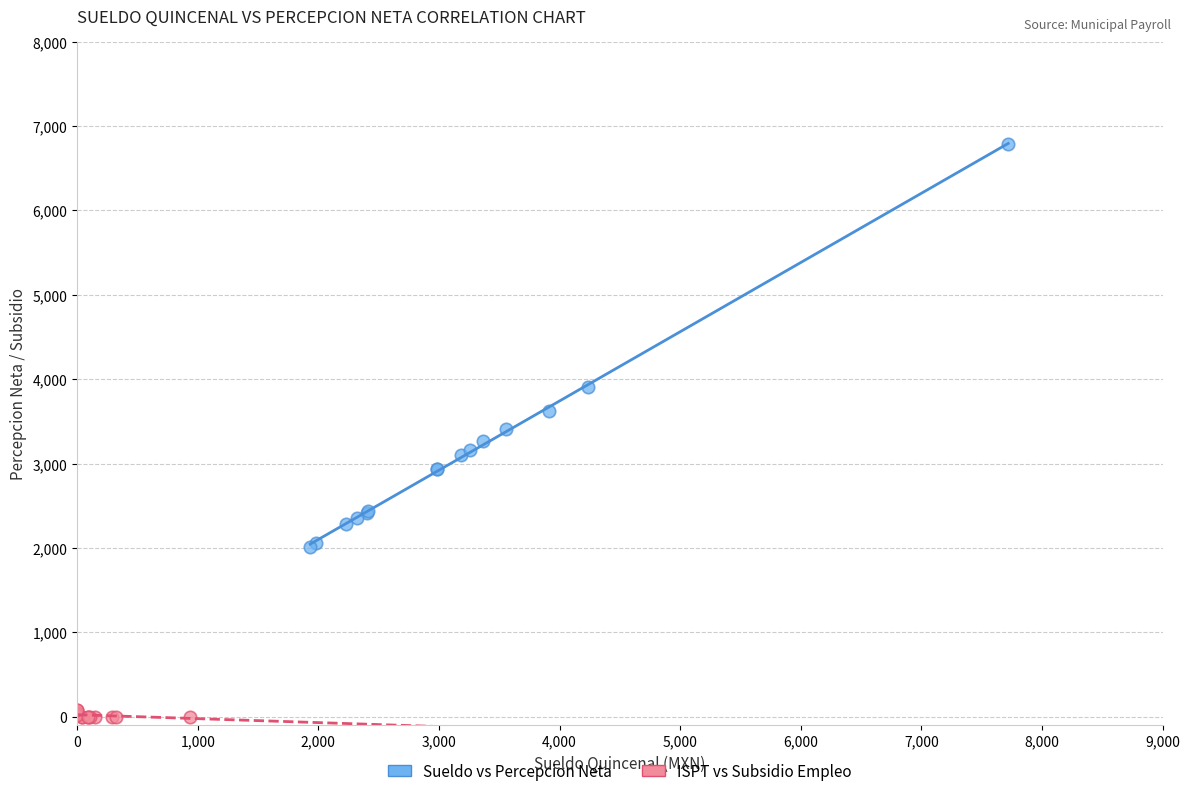

Which series has the largest Y range (max minus min)?

Sueldo vs Percepcion Neta